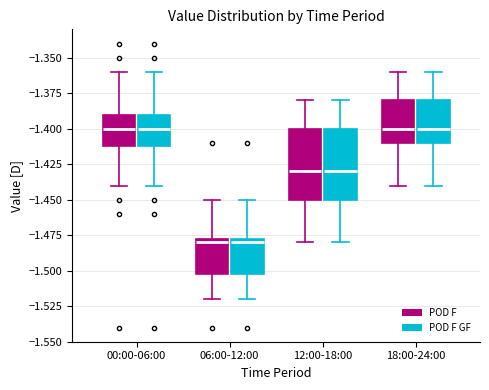

Where does the median line of the box for 00:00-06:00 (POD F) sit on the y-axis? The values are not printed on the chart, so give them approximately, as read against the axis.

-1.400